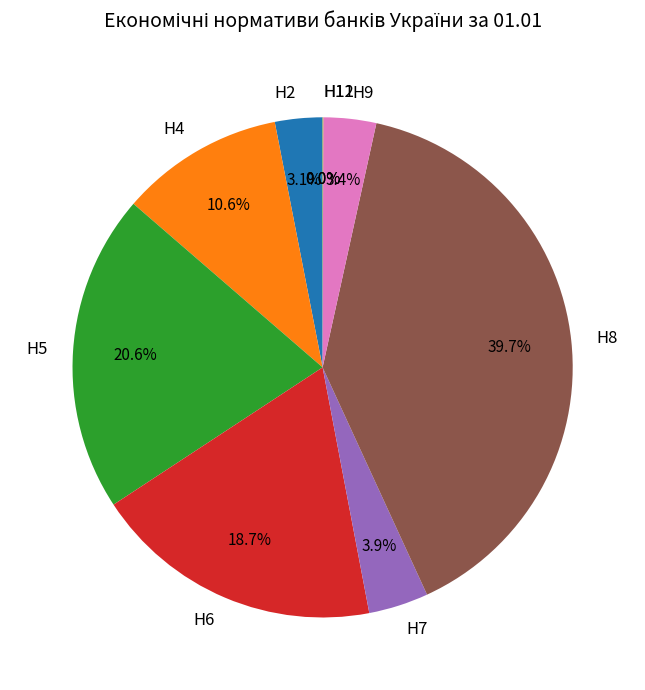

Which category has the biggest portion of the pie?

Н8